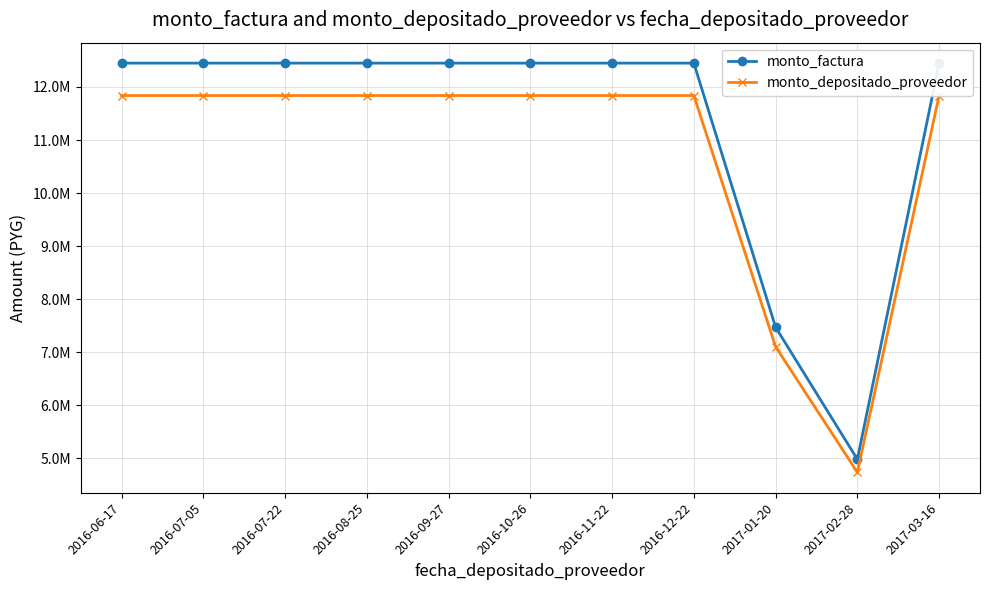

Is it true that monto_factura equals 7470000 at 2017-01-20?

True